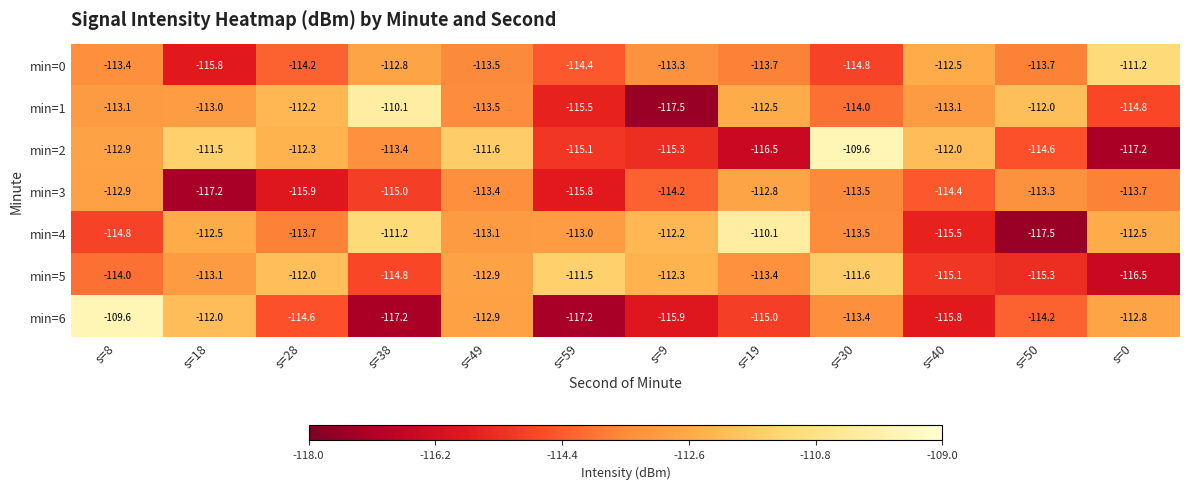

What is the total value across all series at s=9?

-800.7